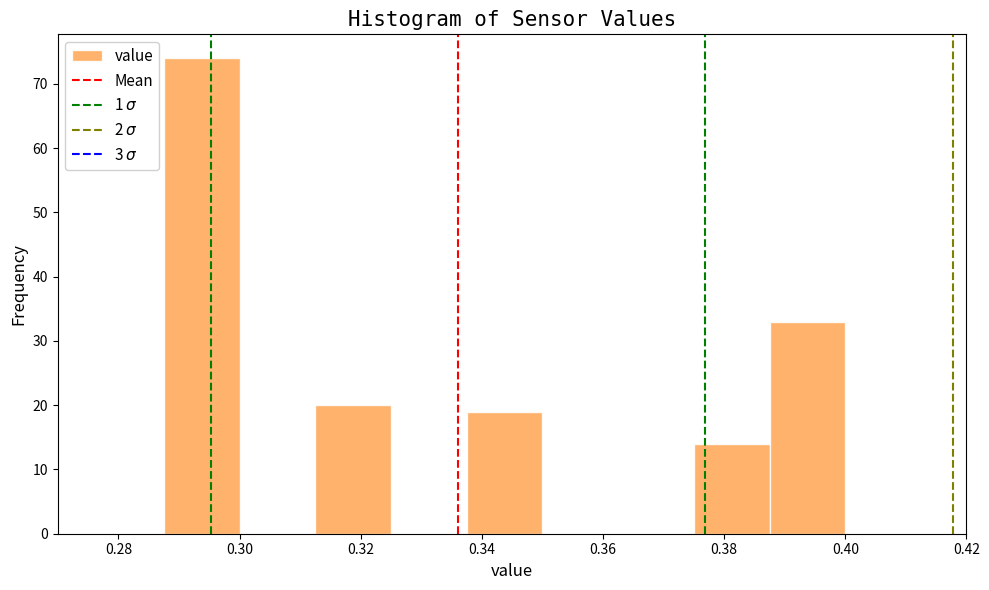

Reading left to right, list every bar in this chart as the range it spans on the x-axis followed by its height. Neither the bar edges nor the heights are printed on the chart, so give them approximately, as read against the axes.

0.276 to 0.288: 0
0.288 to 0.300: 74
0.300 to 0.312: 0
0.312 to 0.326: 20
0.326 to 0.338: 0
0.338 to 0.350: 19
0.350 to 0.362: 0
0.362 to 0.376: 0
0.376 to 0.388: 14
0.388 to 0.400: 33
0.400 to 0.412: 0